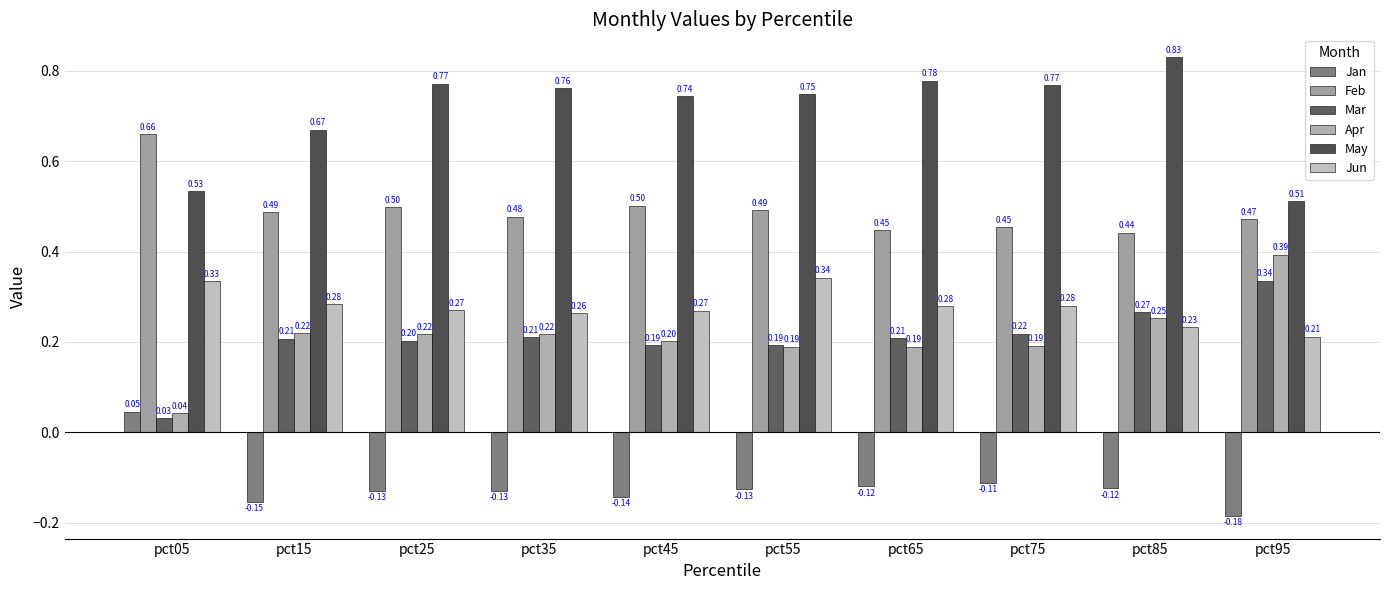

The May series shows 0.7 at pct45. True or false?

True